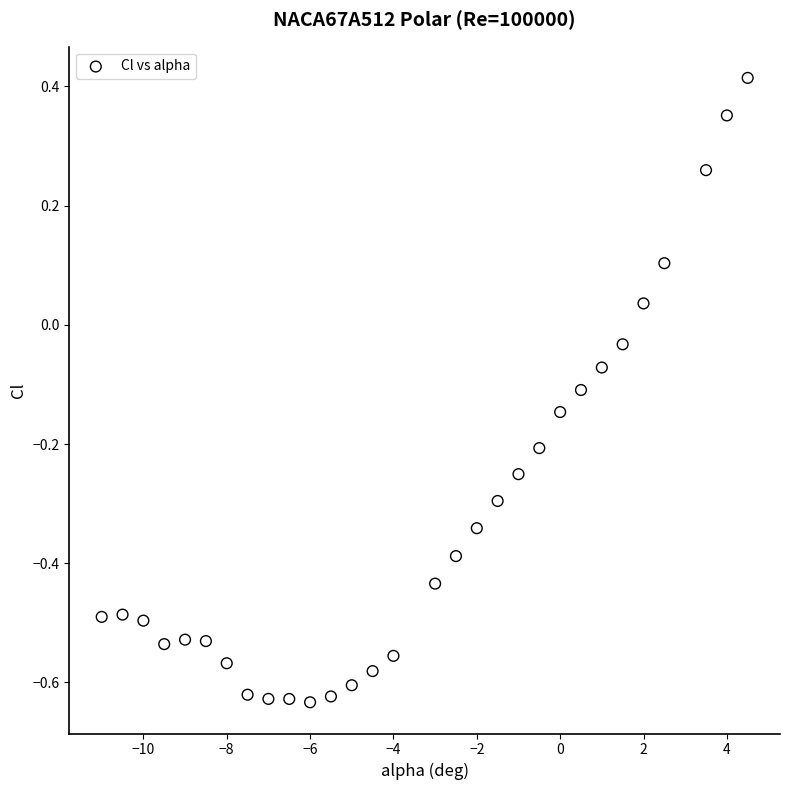

What is the range of X values (max minus min)?

15.5